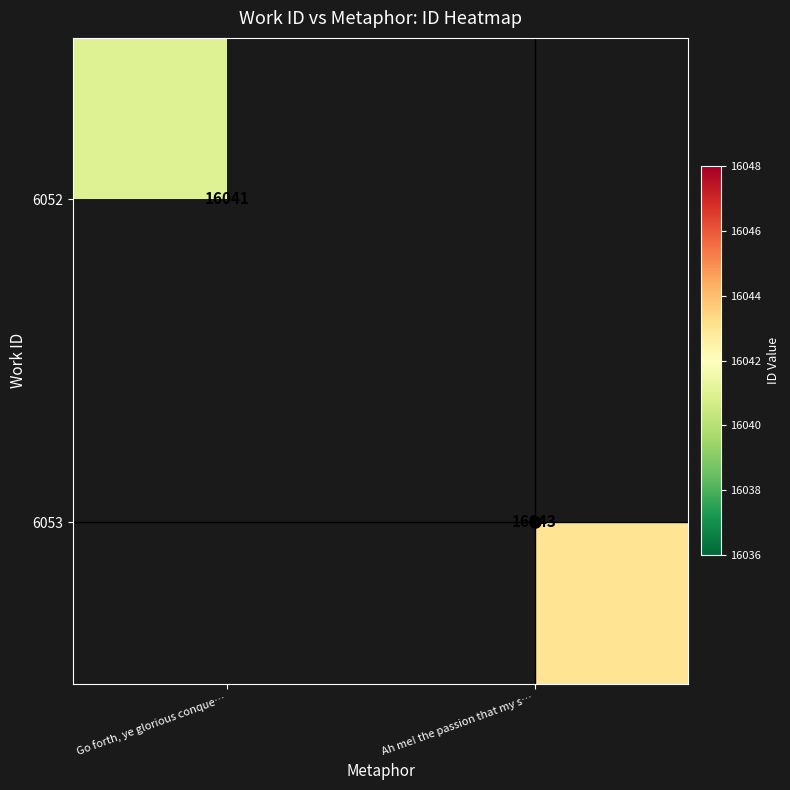

The value of 6053 at Ah me! the passion that my s… is 11143. True or false?

False